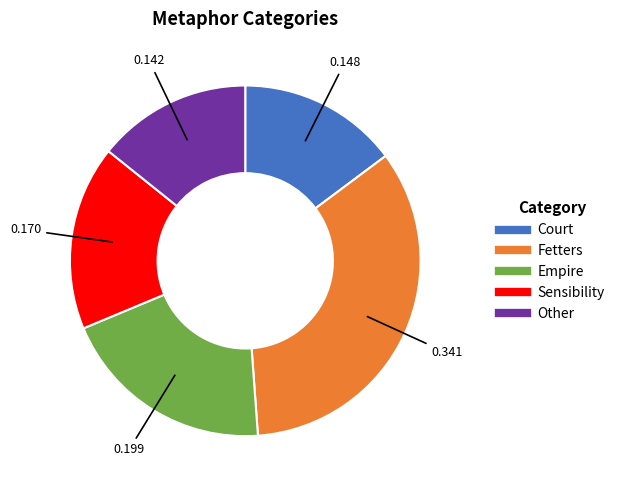

Is the sum of Court and Sensibility greater than half?

No